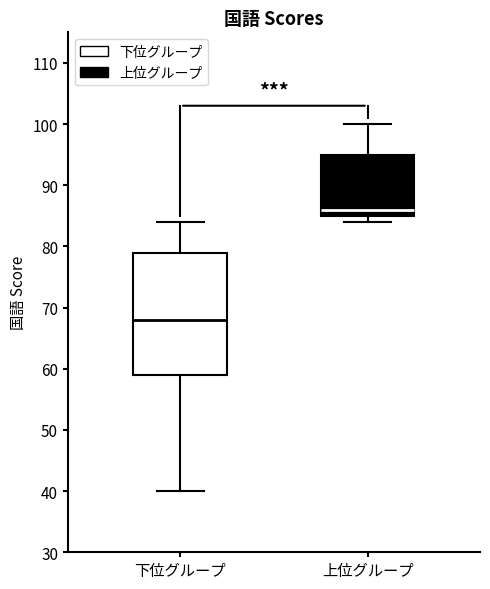

Which box is the tallest, from its lower edge to its upper edge?

下位グループ